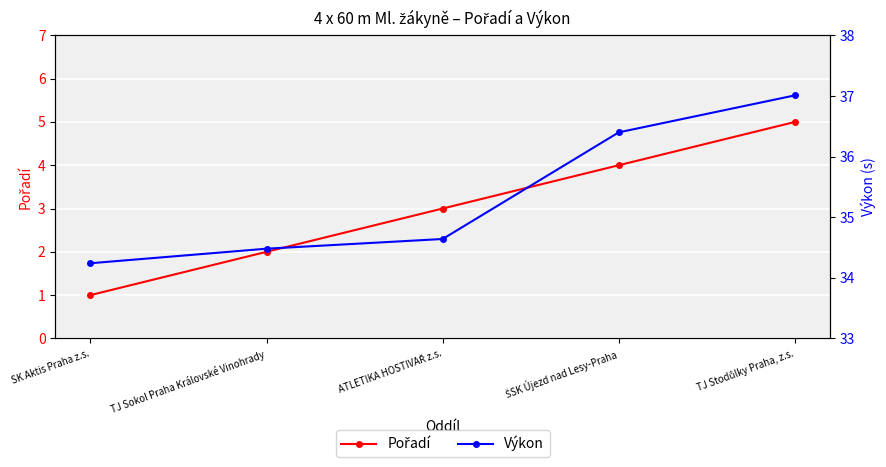

Which series has the widest spread of values?

Pořadí